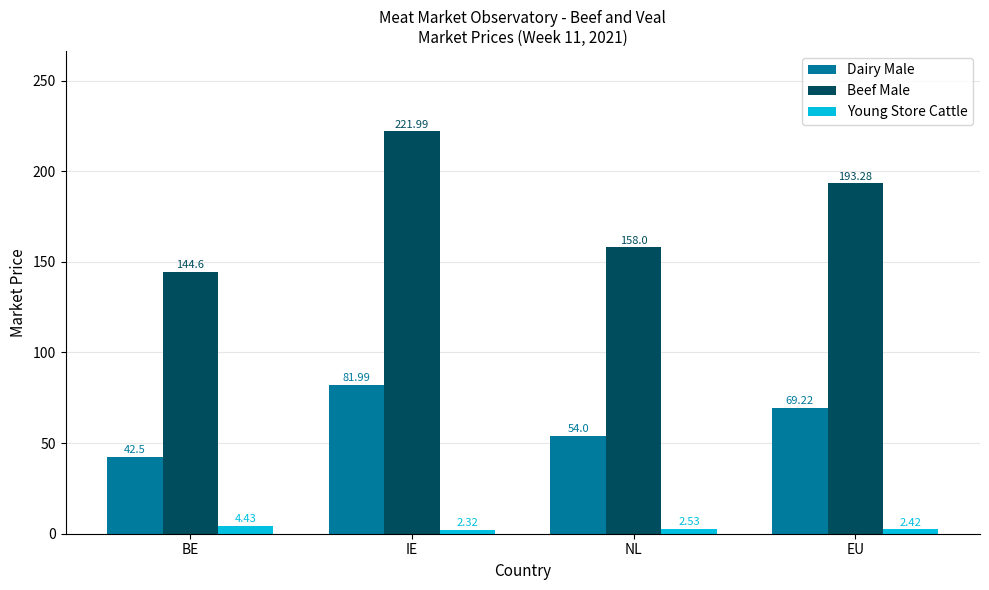

Where does the Beef Male series first go above 193?

IE